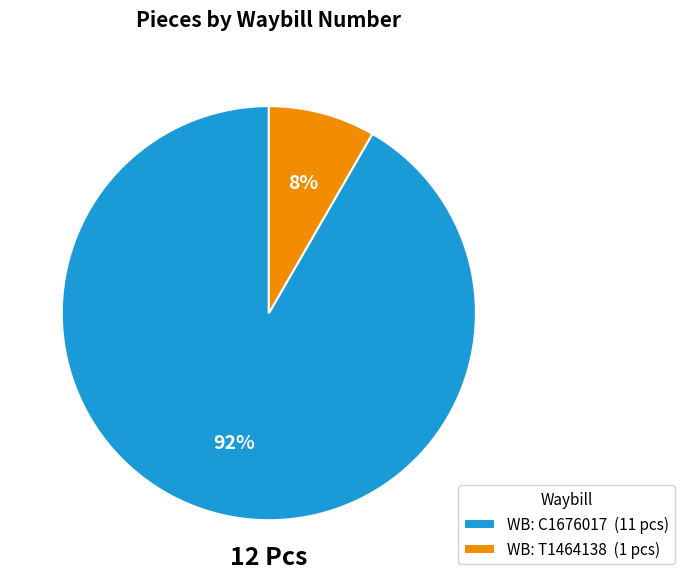

What percentage is the WB: C1676017 (11 pcs) slice, to the nearest percent?

92%